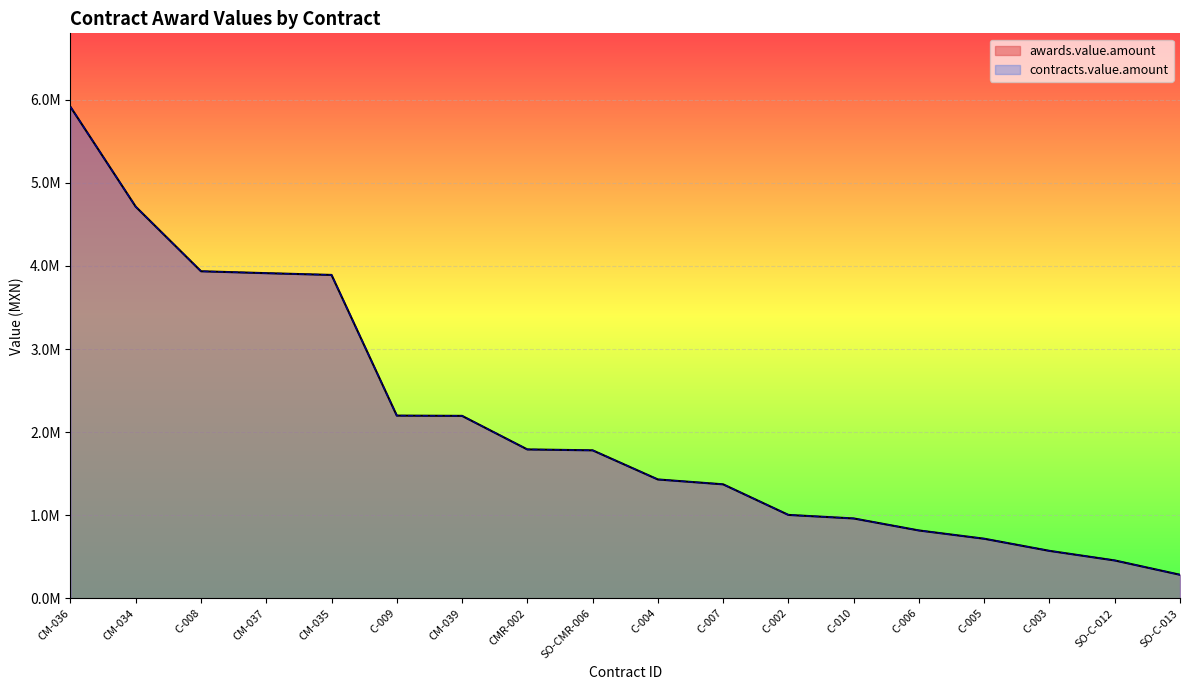

What is the difference between the awards.value.amount values at SO-CMR-006 and SO-C-012?

1325488.5